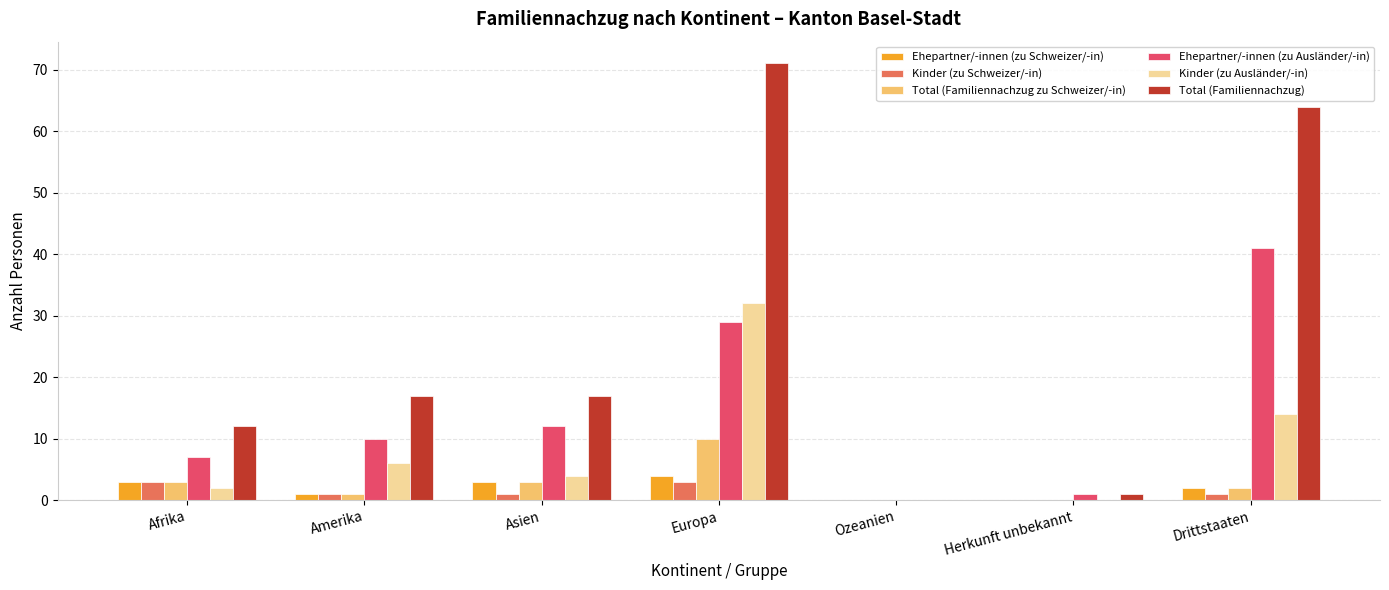

What is the greatest value displayed?

71